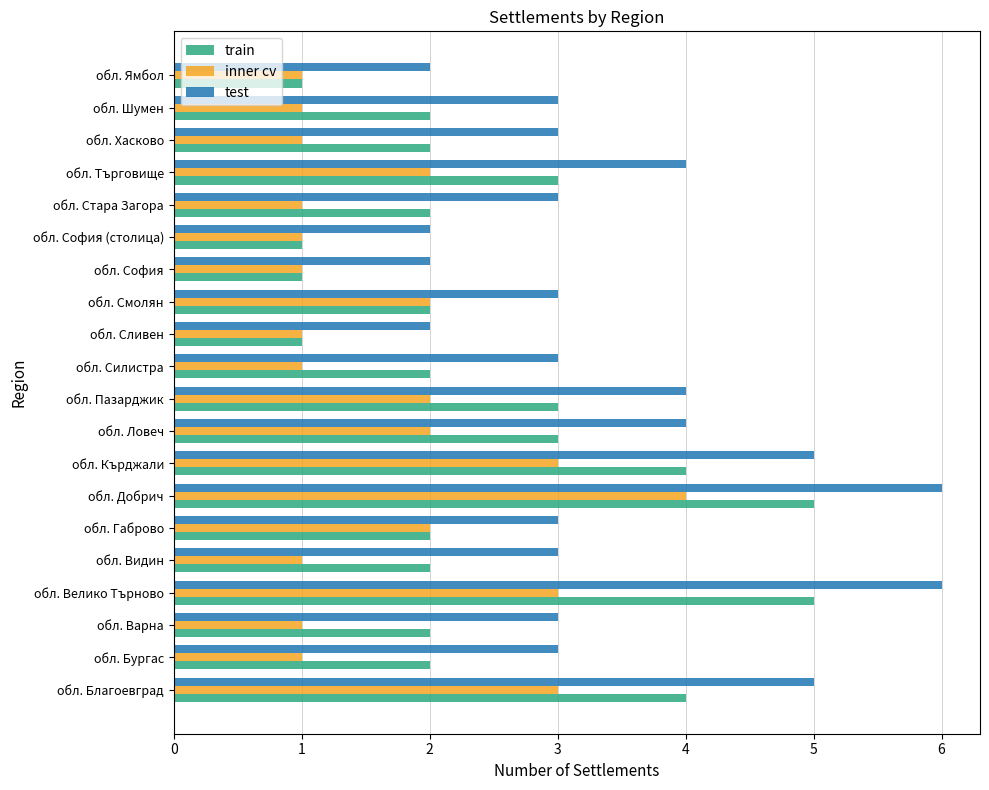

Which series has the largest total across all categories?

test